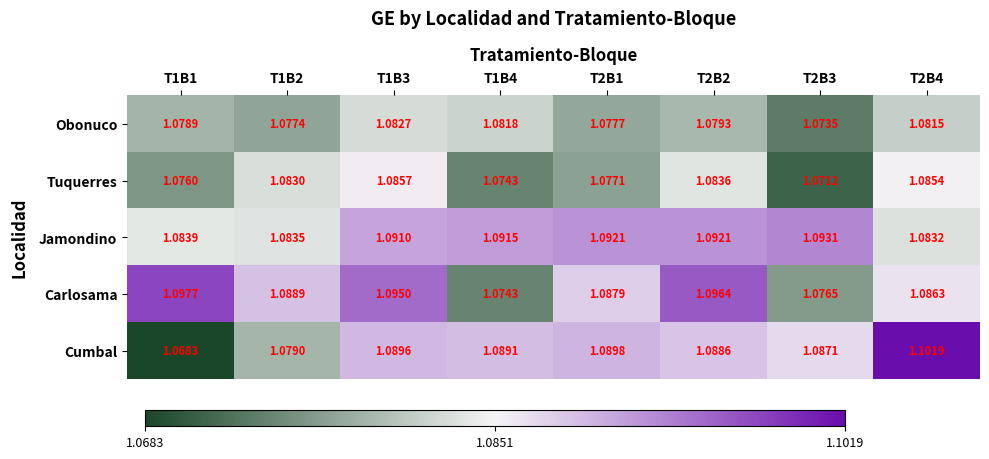

Which series has the largest total across all categories?

Jamondino